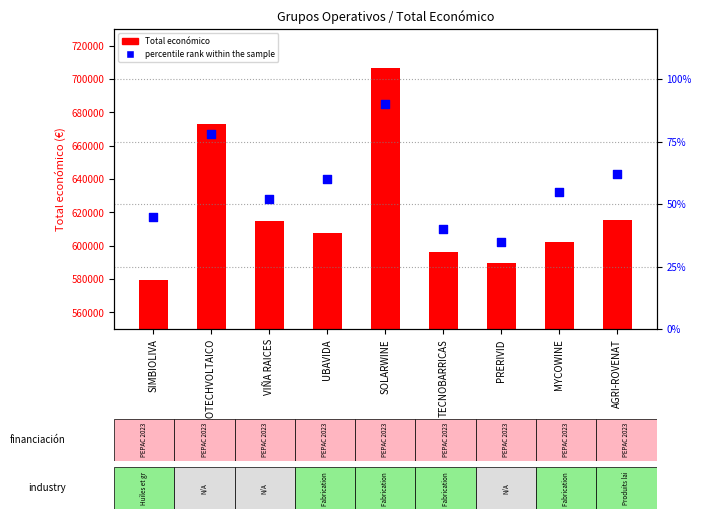

At which category is the sum across all series the highest?

SOLARWINE